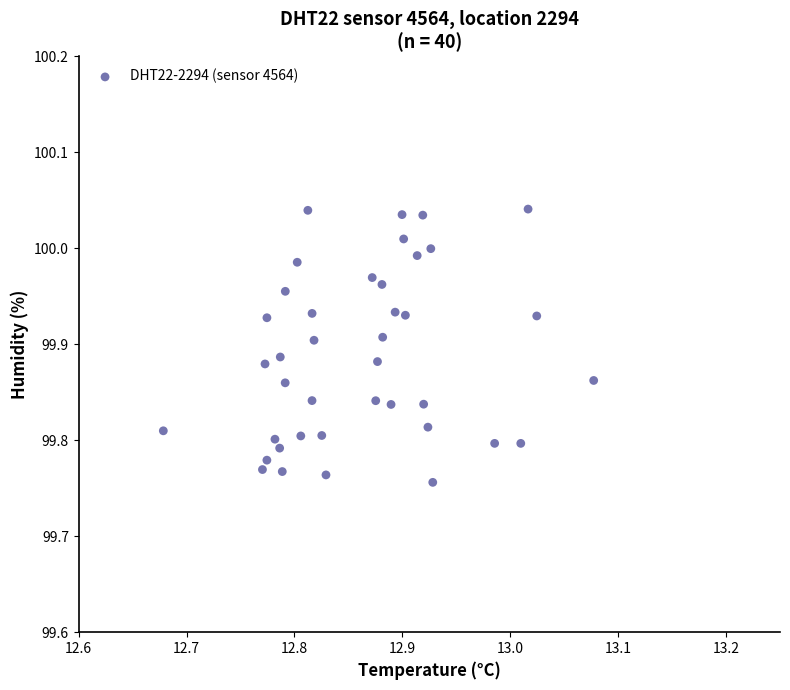

What is the range of X values (max minus min)?

0.4